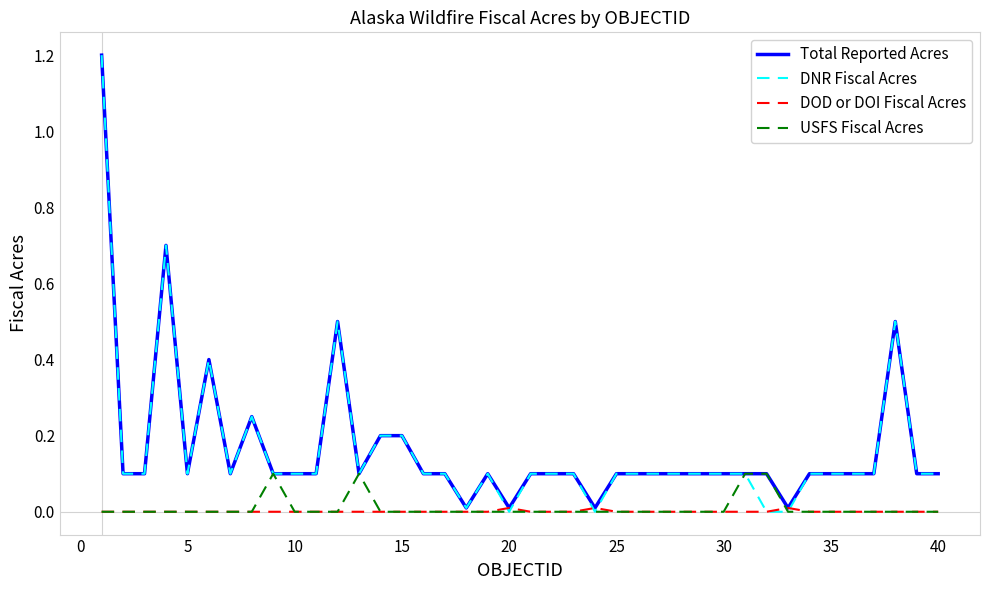

Which series has the widest spread of values?

DNR Fiscal Acres